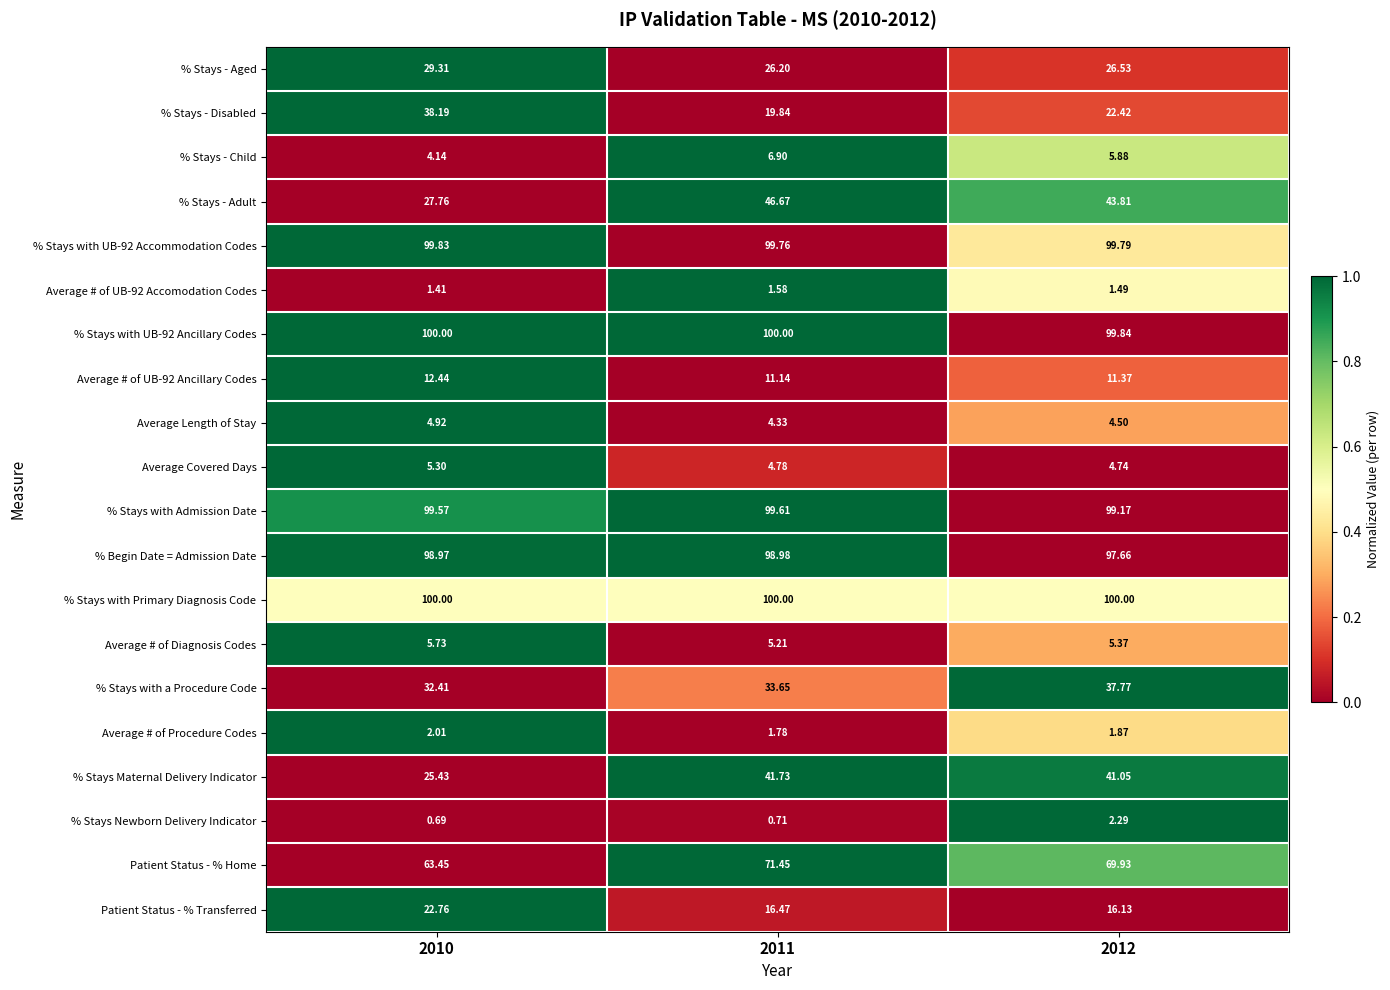

Between 2010 and 2012, which series saw the biggest shift?

% Stays - Adult